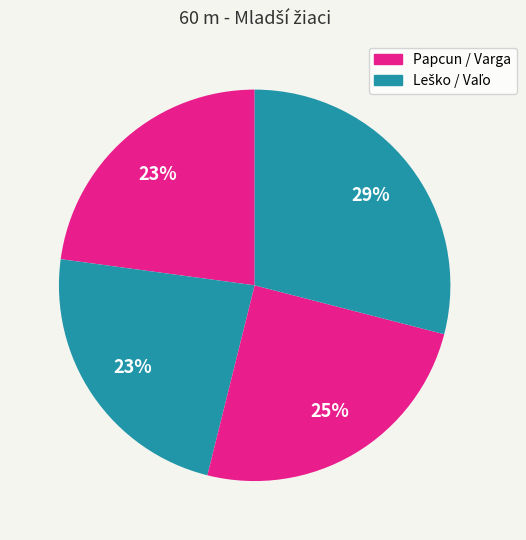

Count the number of slices in the pie.

4